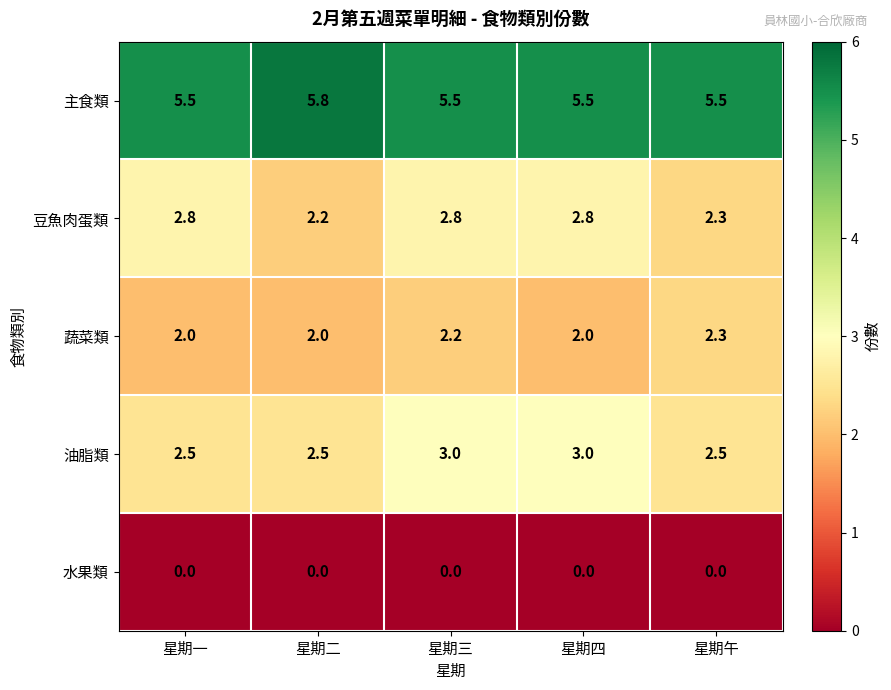

What is the maximum value shown in the chart?

5.8